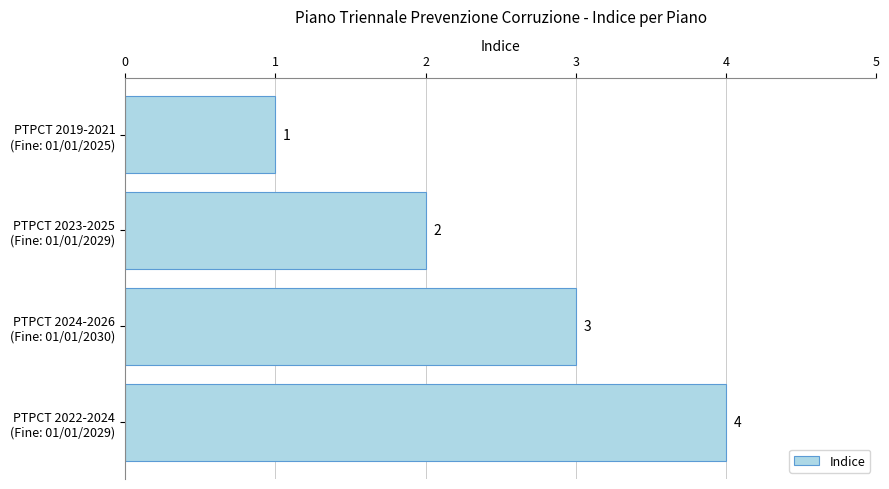

What is the sum of all values?

10